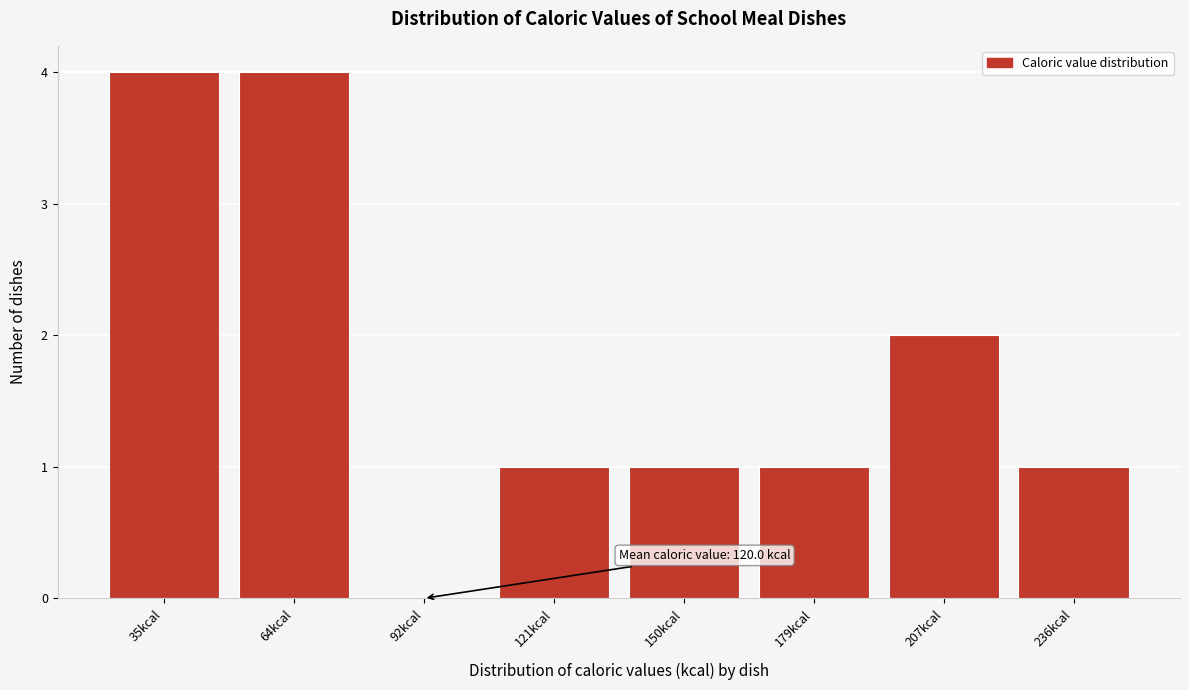

Reading right to left, list all the values displayed in this chart.

236kcal=1	207kcal=2	179kcal=1	150kcal=1	121kcal=1	92kcal=0	64kcal=4	35kcal=4